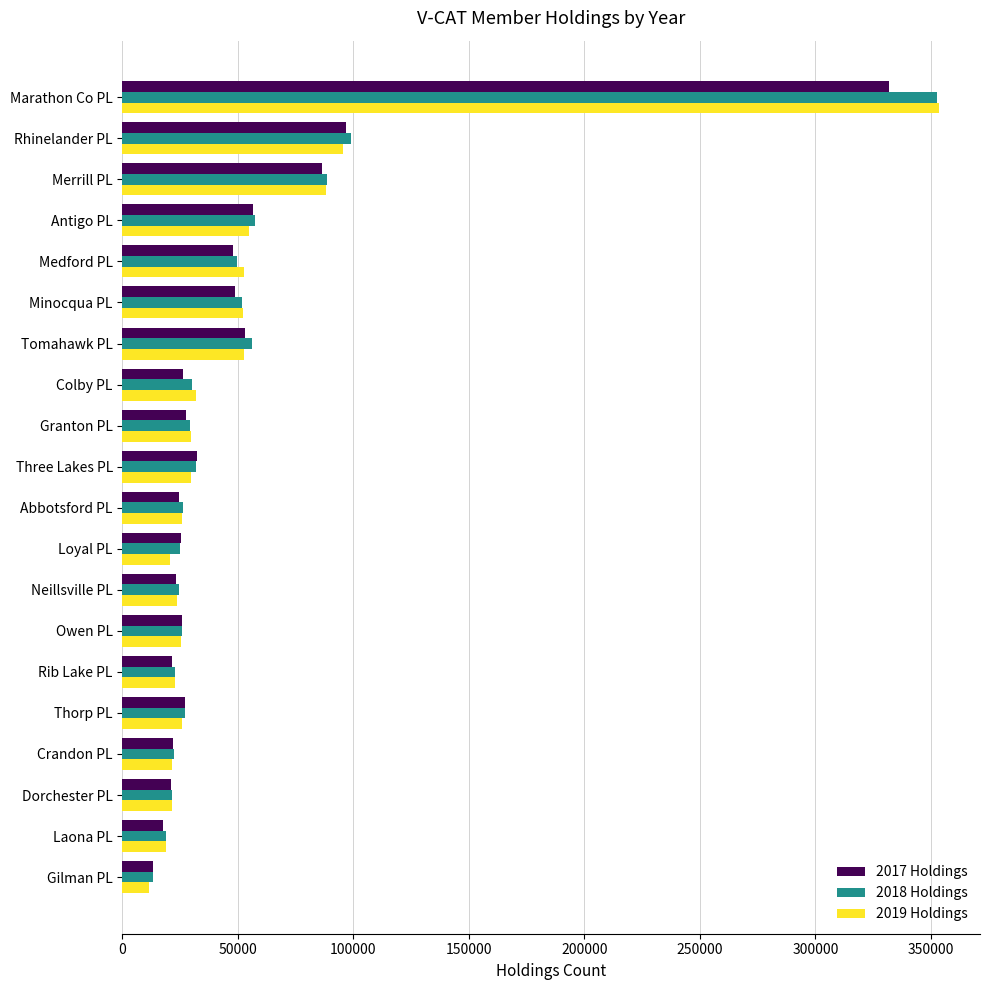

Which series has the widest spread of values?

2019 Holdings